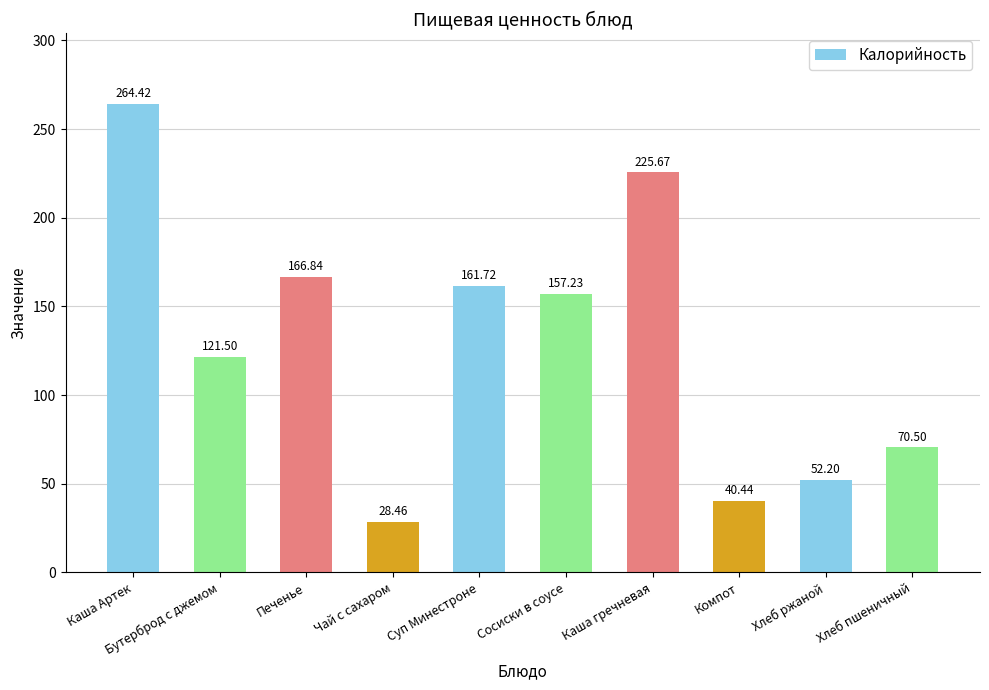

Reading left to right, what are all the values shown in this chart?

264.4	121.5	166.8	28.5	161.7	157.2	225.7	40.4	52.2	70.5